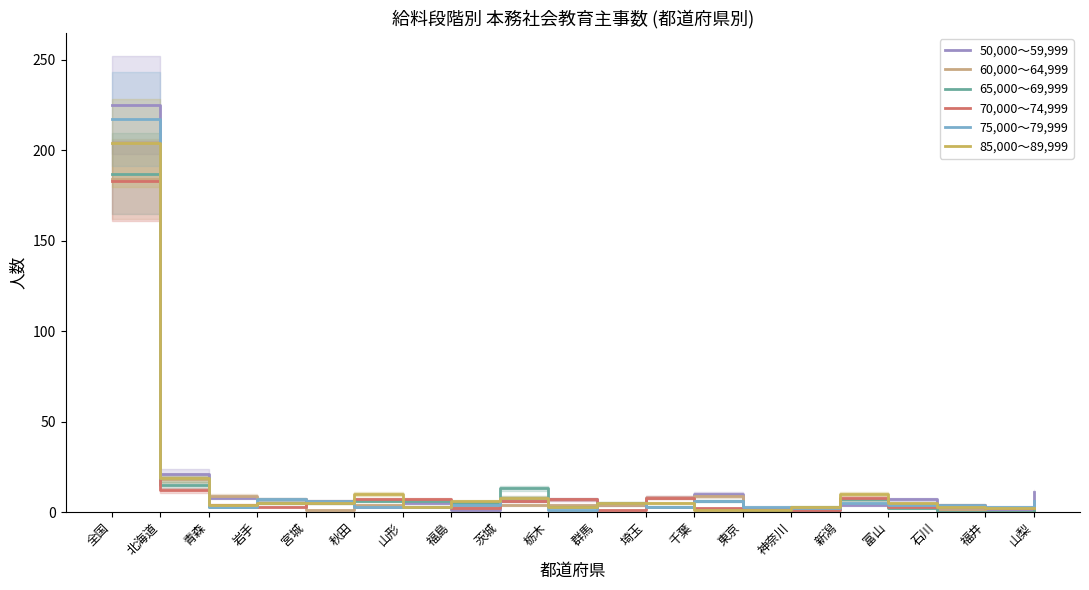

How many series are shown in this chart?

6